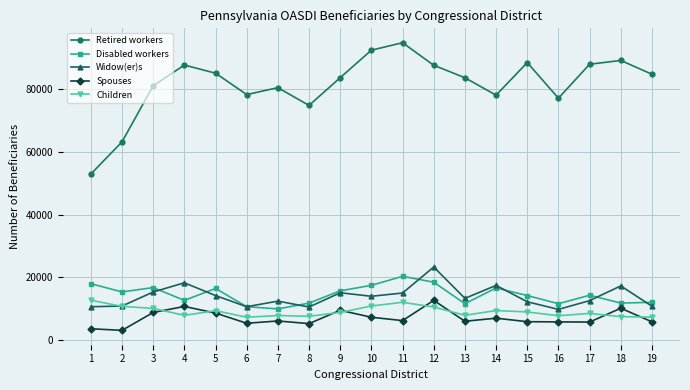

Count the number of categories in the chart.

19